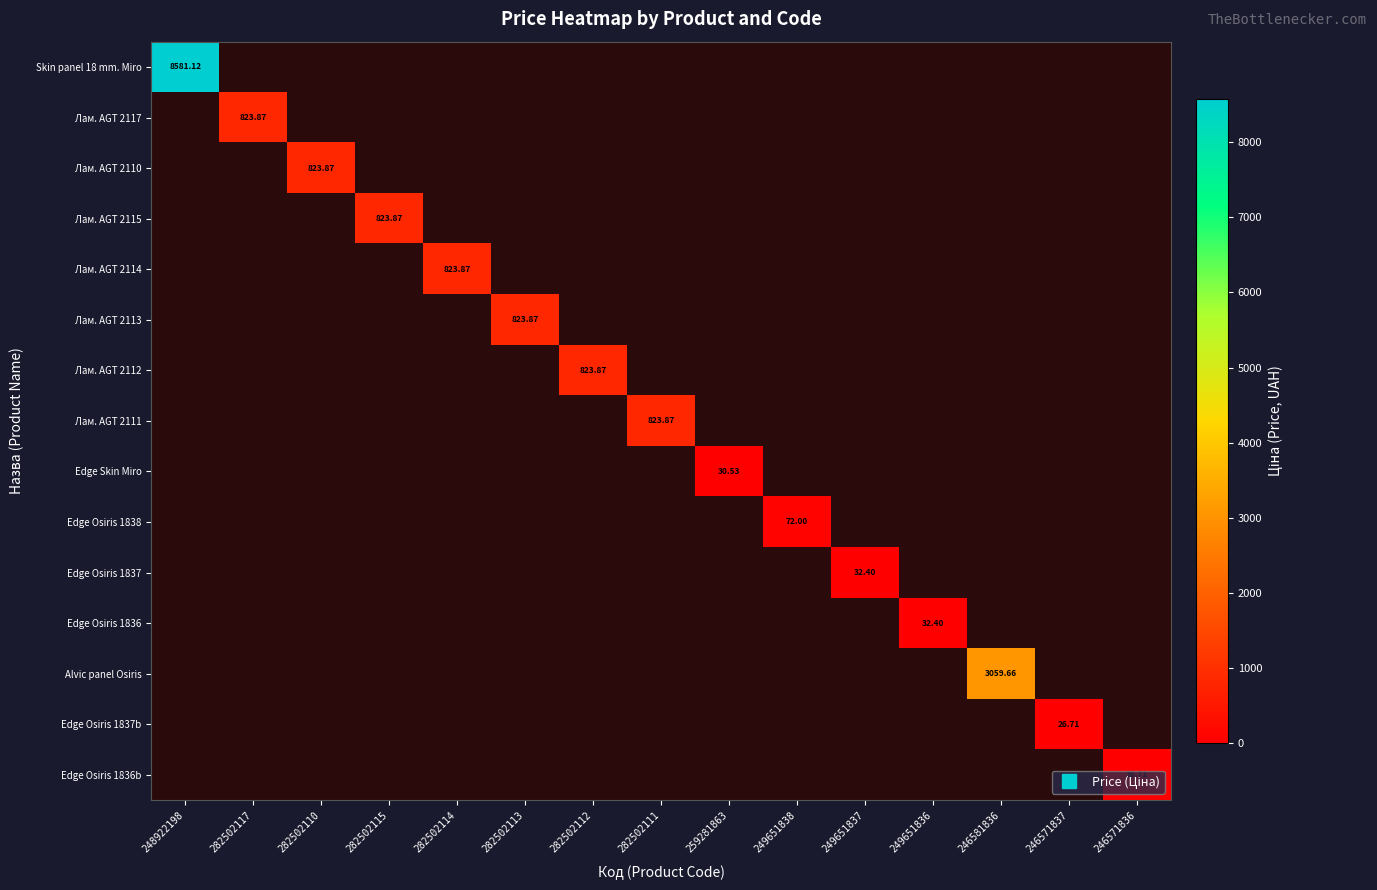

At 248922198, list the series in order from largest to smallest.

Skin panel 18 mm. Miro, Лам. AGT 2117, Лам. AGT 2110, Лам. AGT 2115, Лам. AGT 2114, Лам. AGT 2113, Лам. AGT 2112, Лам. AGT 2111, Edge Skin Miro, Edge Osiris 1838, Edge Osiris 1837, Edge Osiris 1836, Alvic panel Osiris, Edge Osiris 1837b, Edge Osiris 1836b